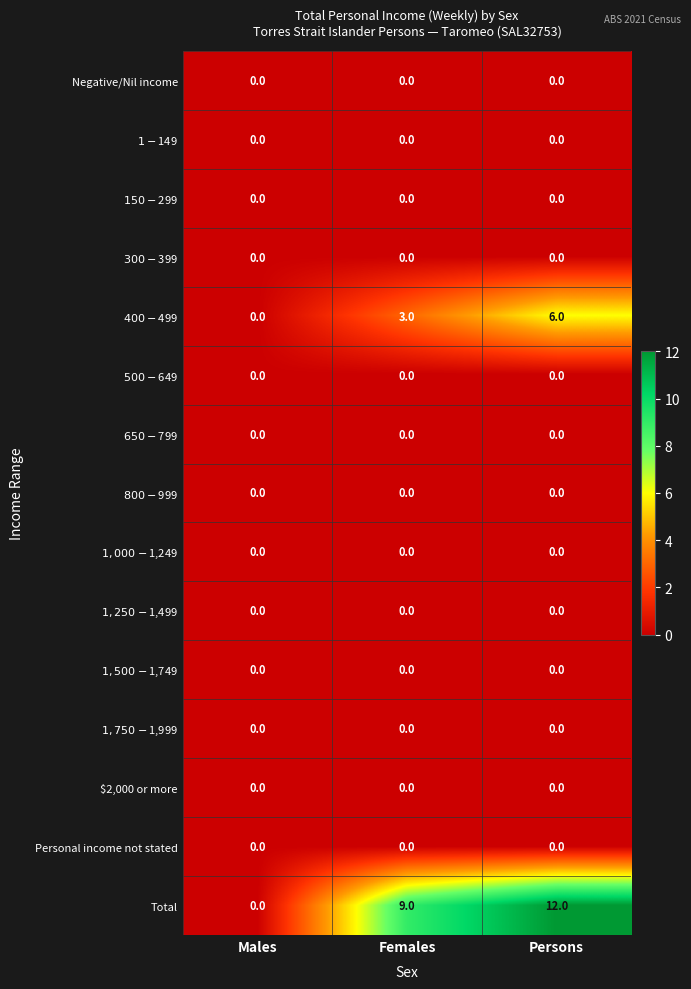

What is the maximum value shown in the chart?

12